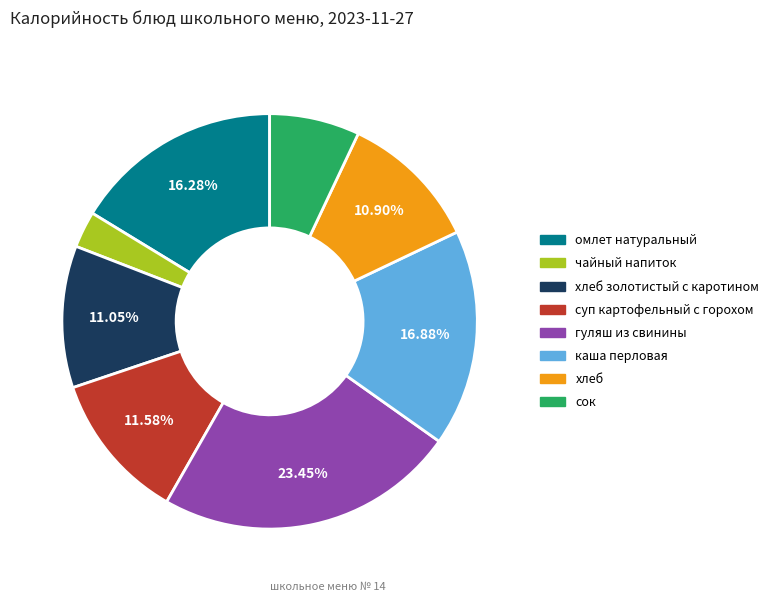

Is there a majority slice in this chart?

No